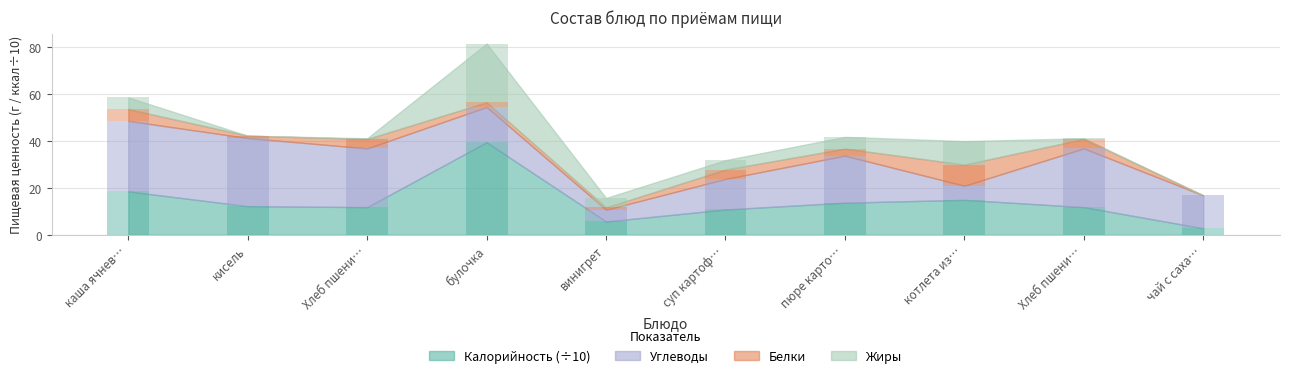

What position from the left is винигрет?

5